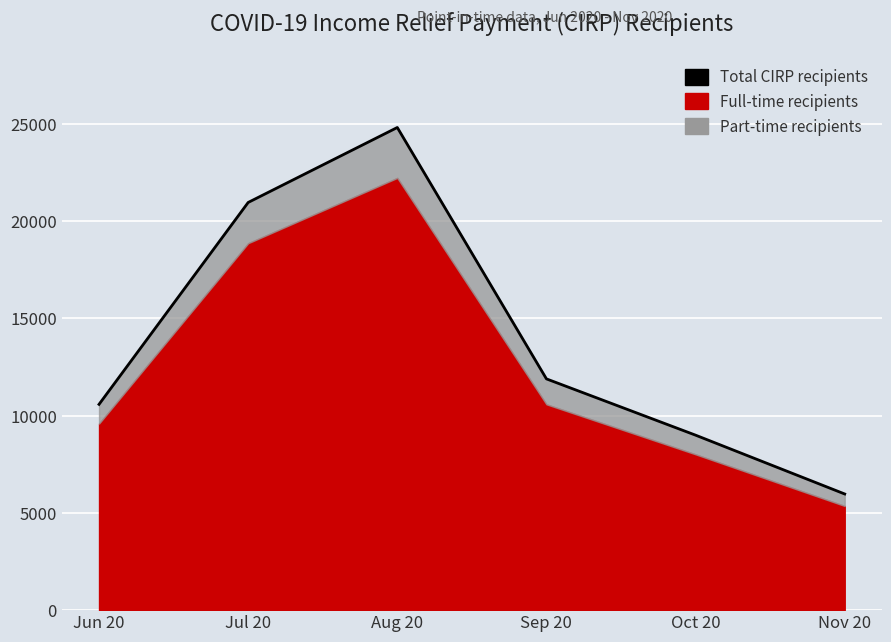

What is the label of the 2nd point from the right?

Oct 20